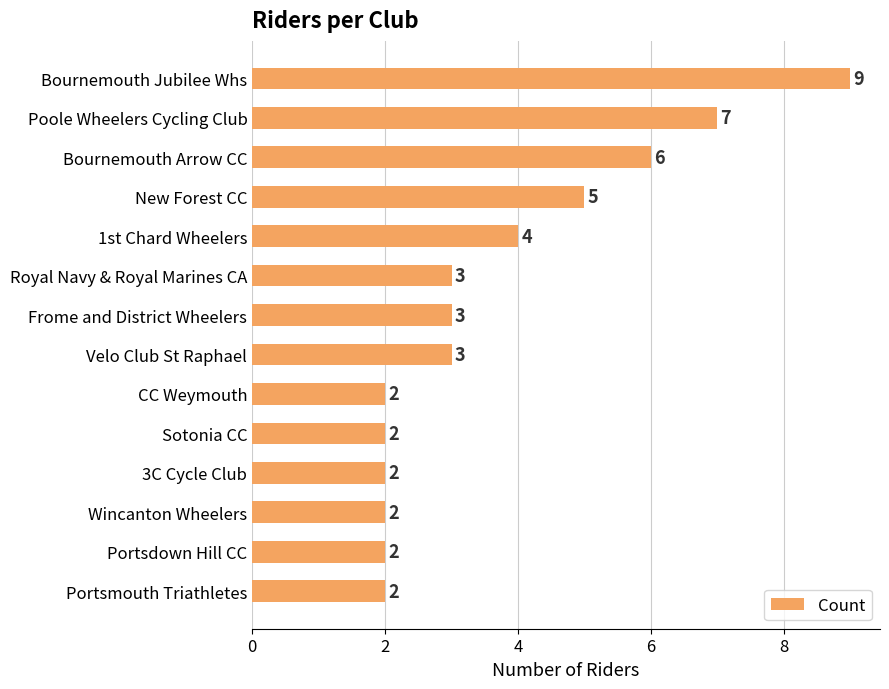

How many series are shown in this chart?

1